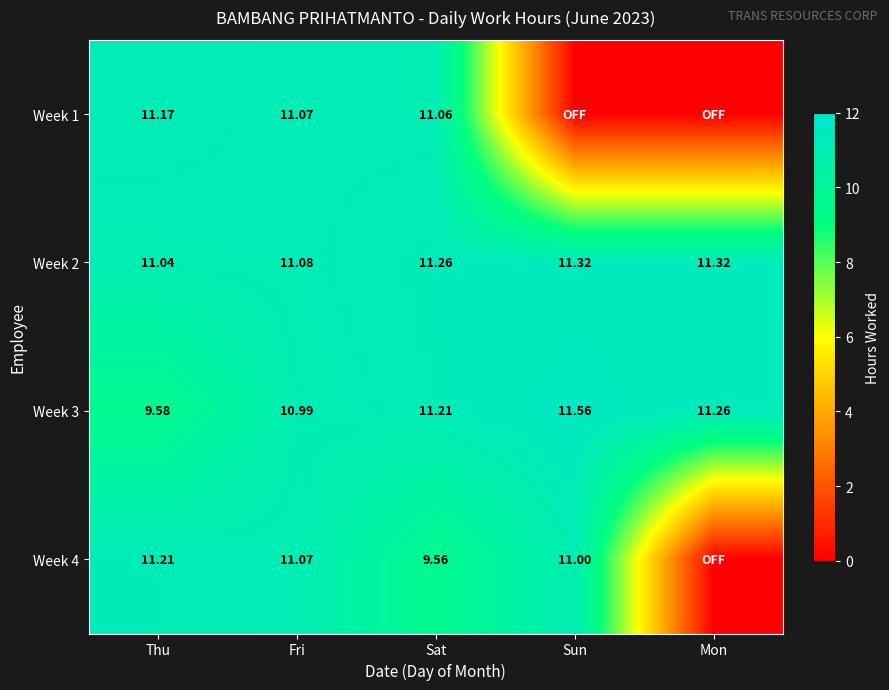

Is the value of Week 4 at Thu greater than the value of Week 1 at Sat?

Yes